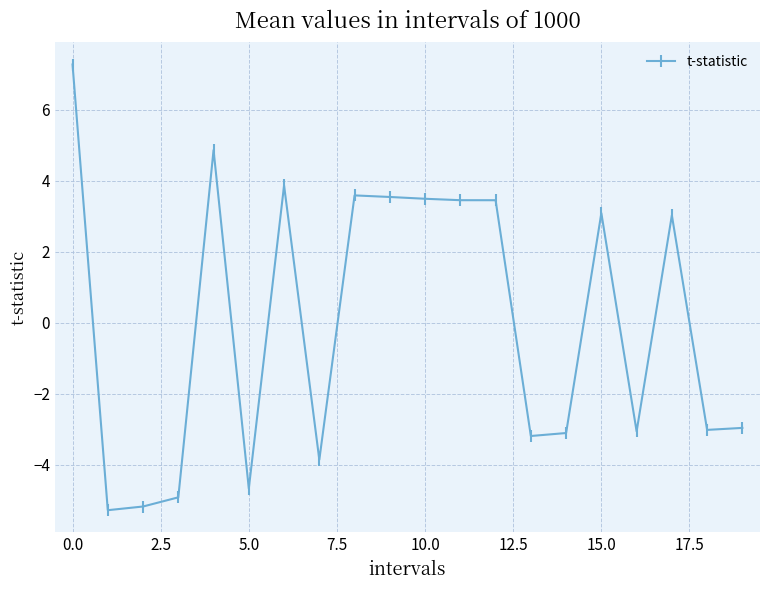

How many data points are above 3?

10